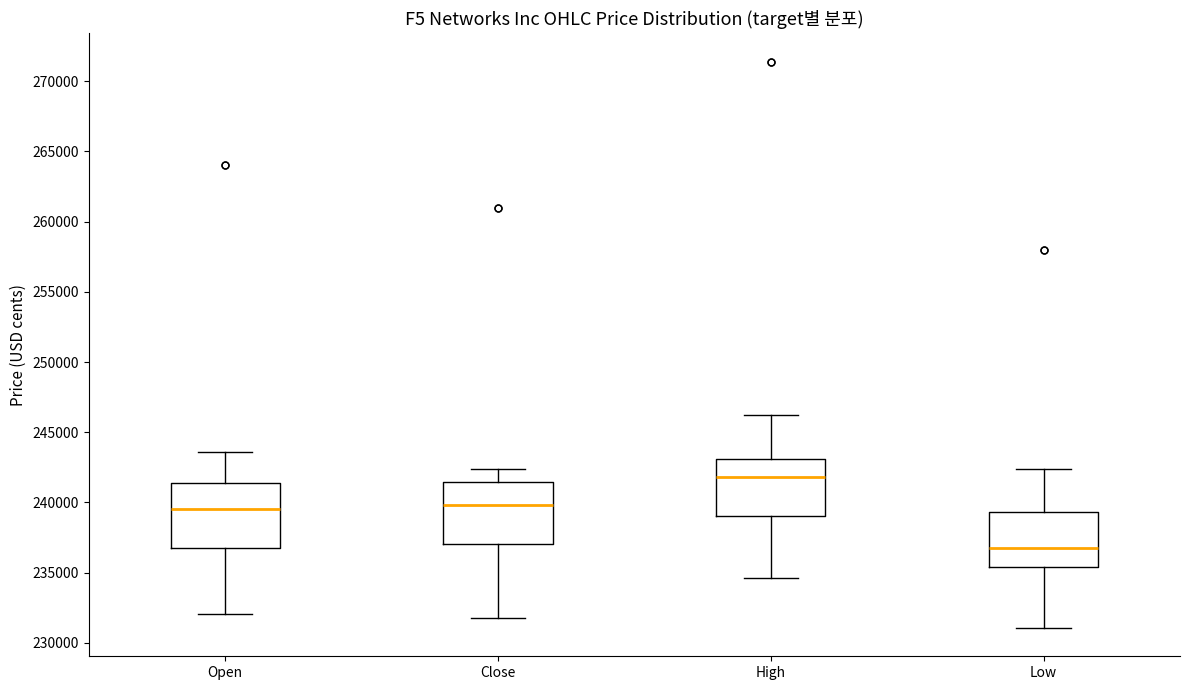

Where is the lower edge of the box for Low on the y-axis? The values are not printed on the chart, so give them approximately, as read against the axis.

235500